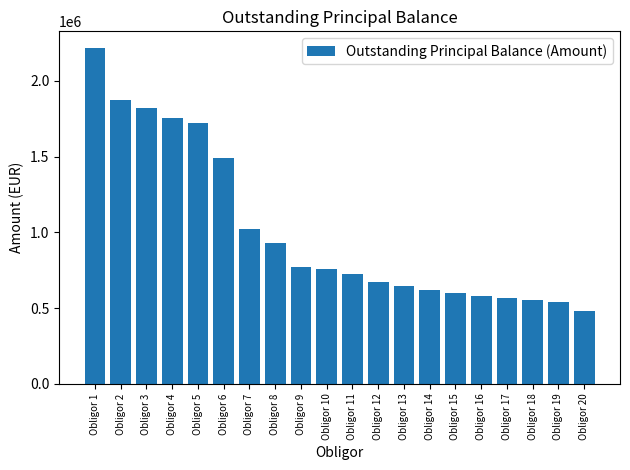

What is the difference between the values at Obligor 12 and Obligor 8?

255778.0